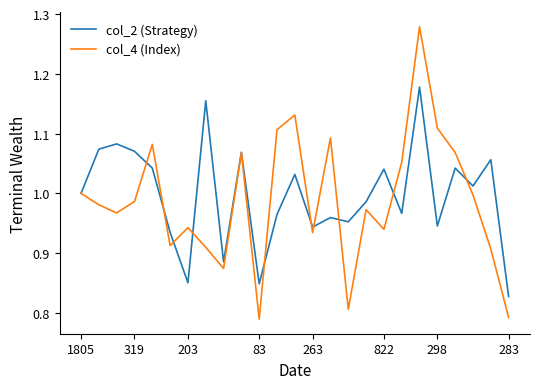

List the series in order of their peak value, highest first.

col_4 (Index), col_2 (Strategy)